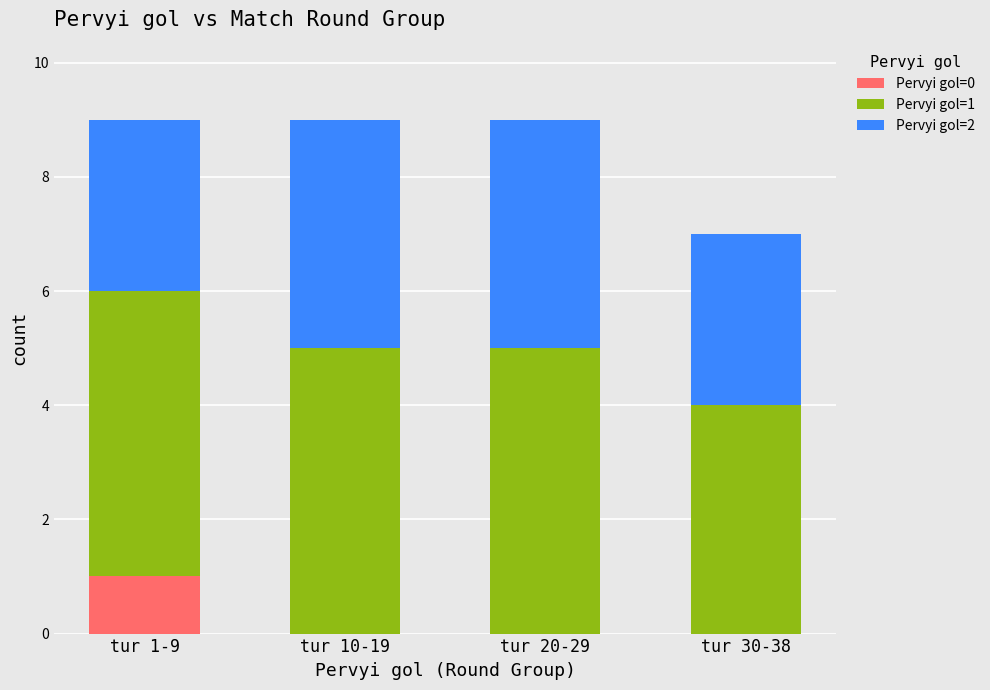

What is the total value across all series at tur 30-38?

7